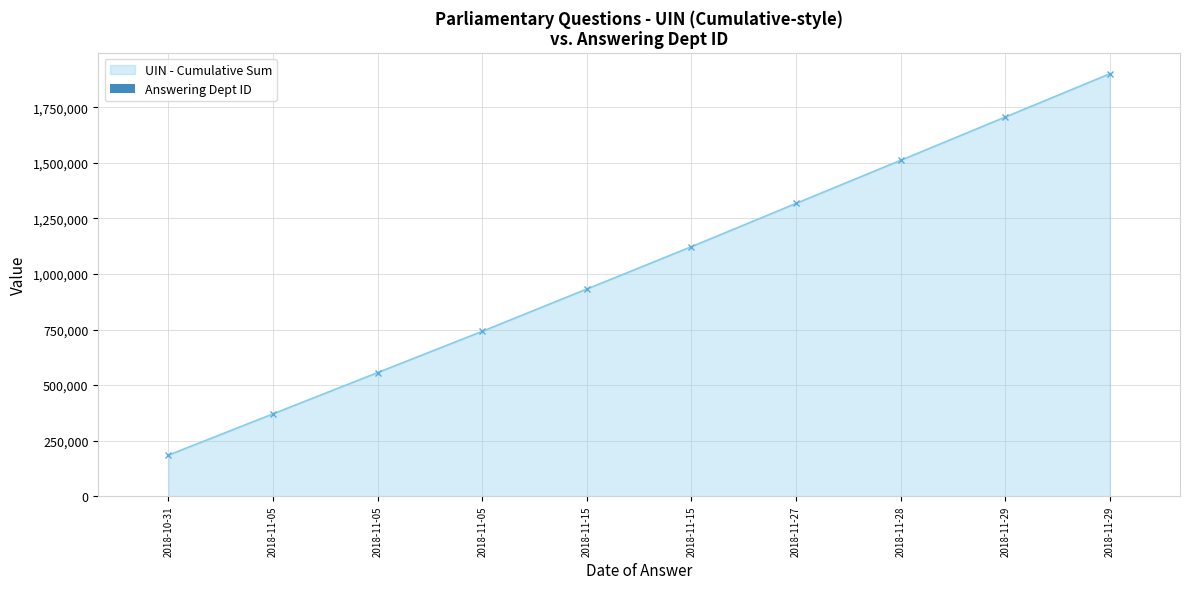

List the series in order of their peak value, lowest first.

Answering Dept ID, UIN - Cumulative Sum